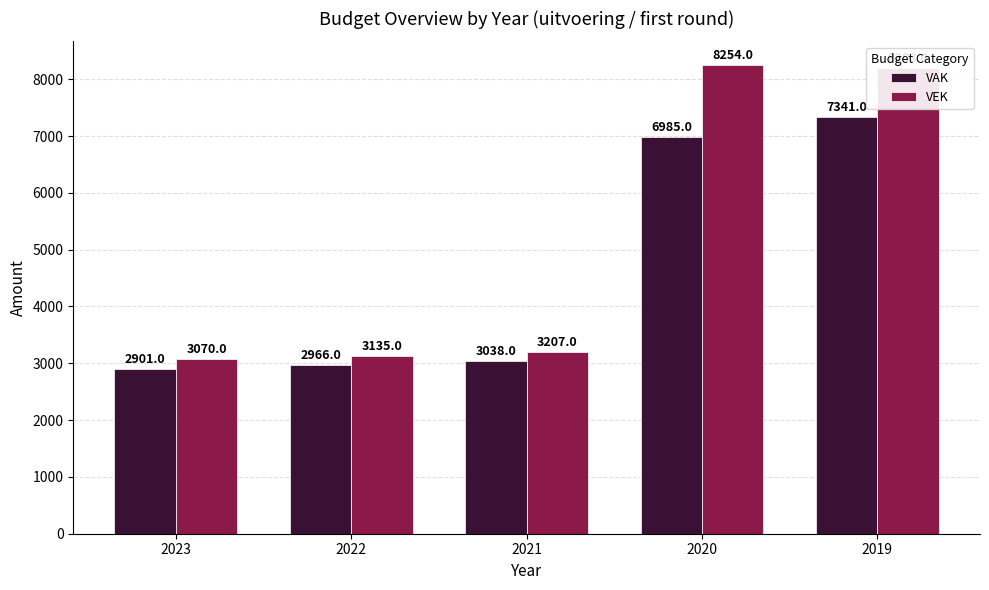

How many values in the VEK series are below 3207?

2